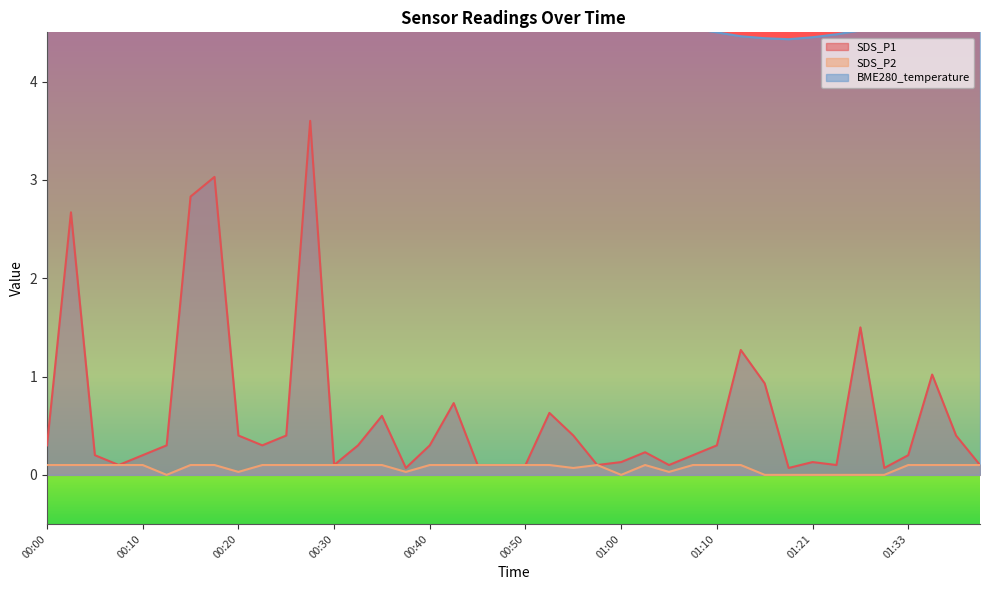

Does the chart have visible grid lines?

No